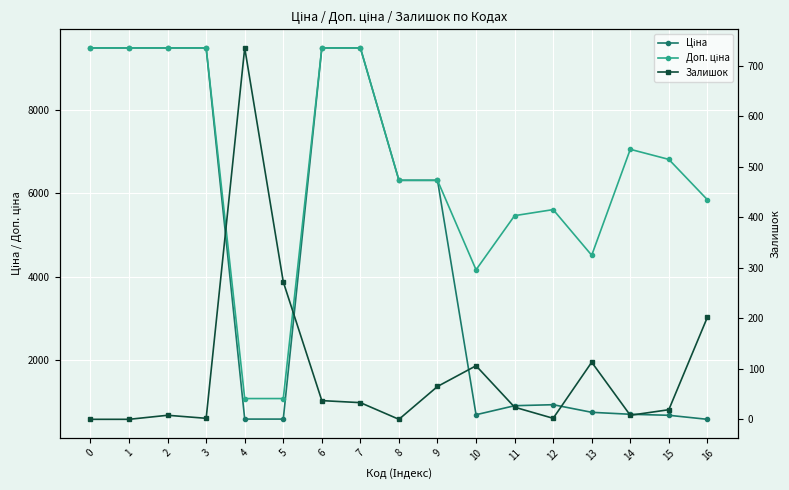

True or false: Ціна has more than 0 points higher than both neighbors.

True